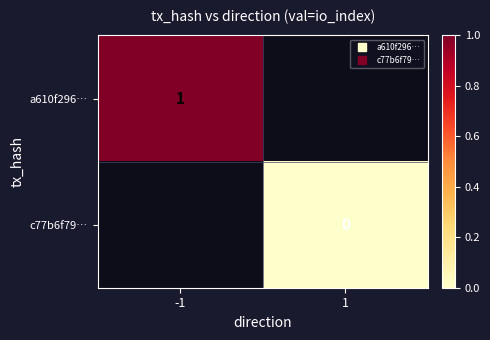

At which label is a610f296… closest to 1?

-1